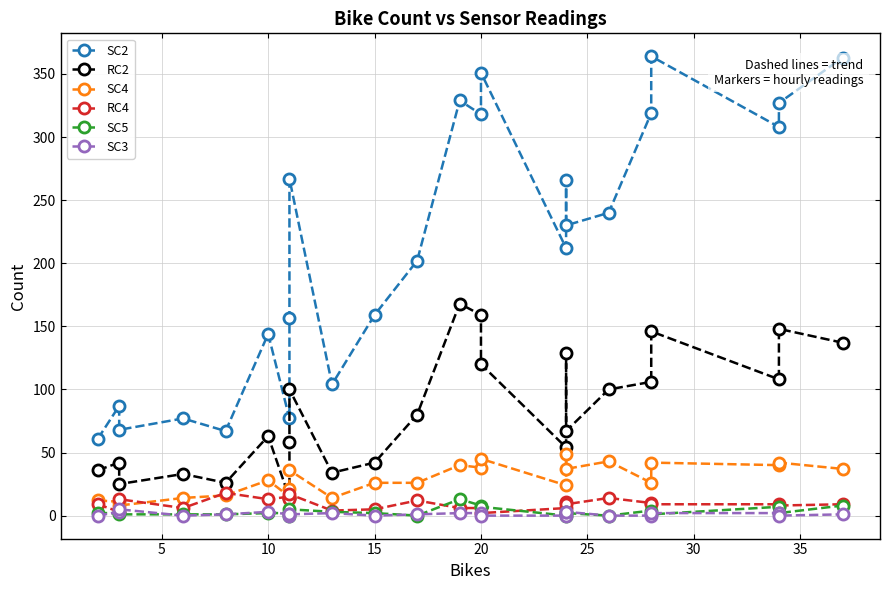

Which series ends up on top after the final intersection of SC5 and RC4?

RC4